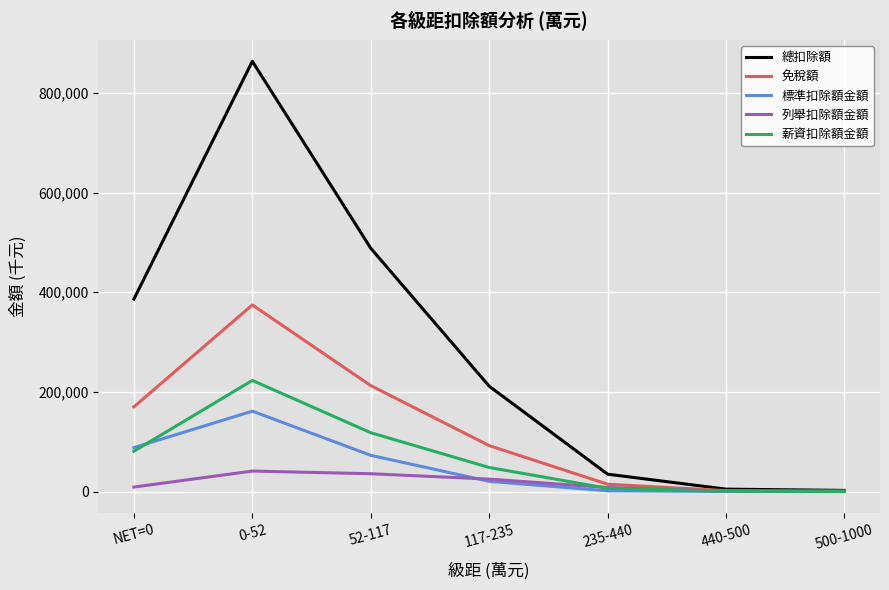

Where is the first local maximum for 標準扣除額金額?

0-52